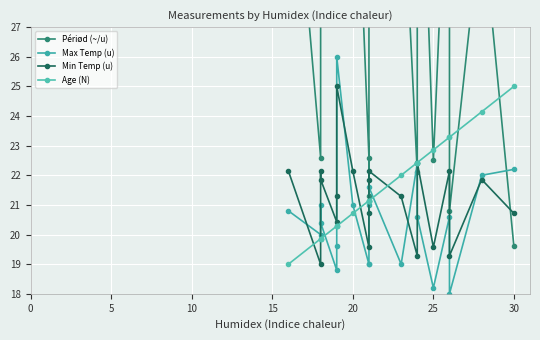

What is the sum of all Périød (~/u) values?

576.2